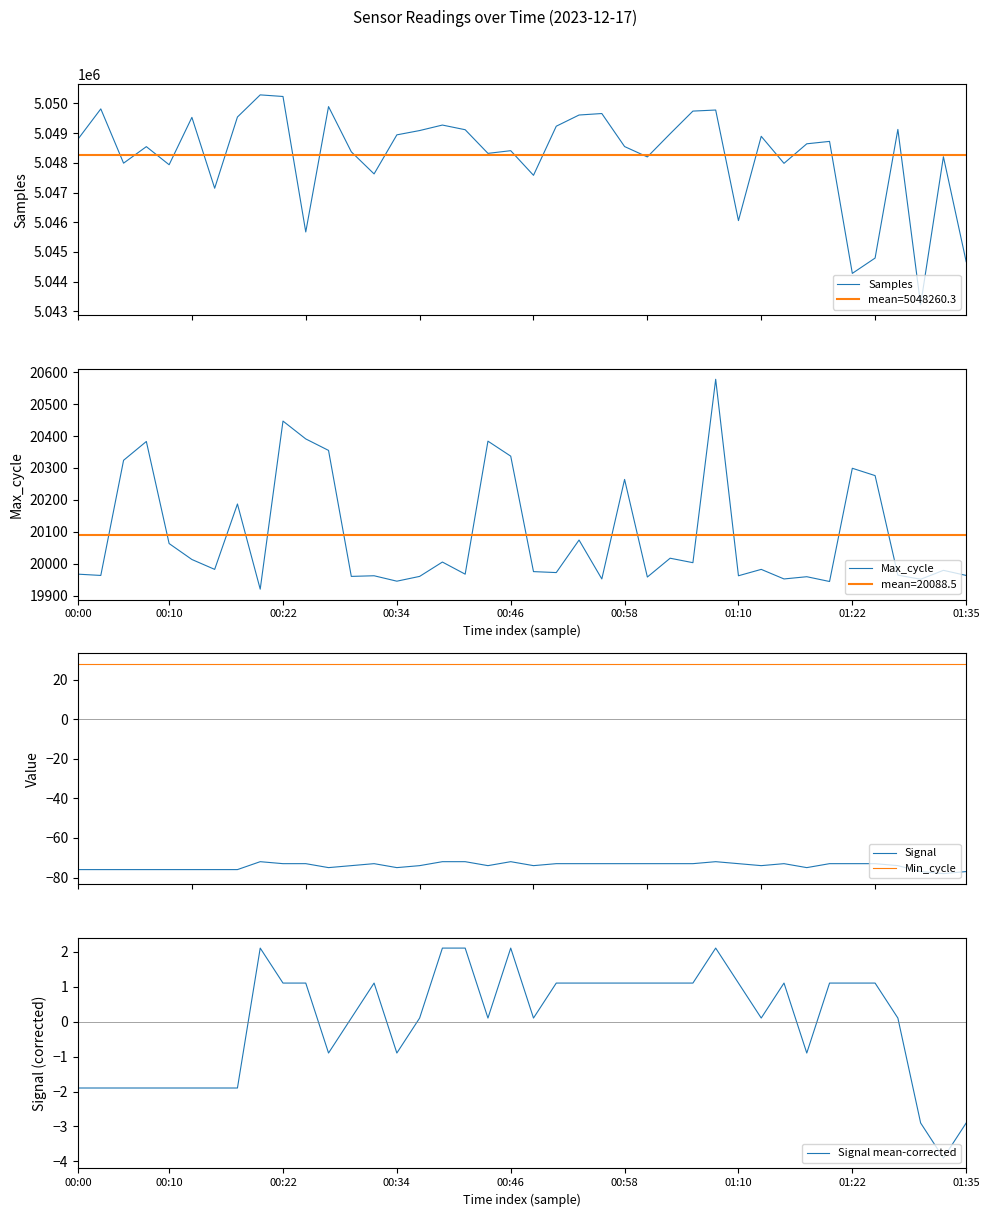

Is the value of Signal at 35 greater than the value of Samples at 33?

No